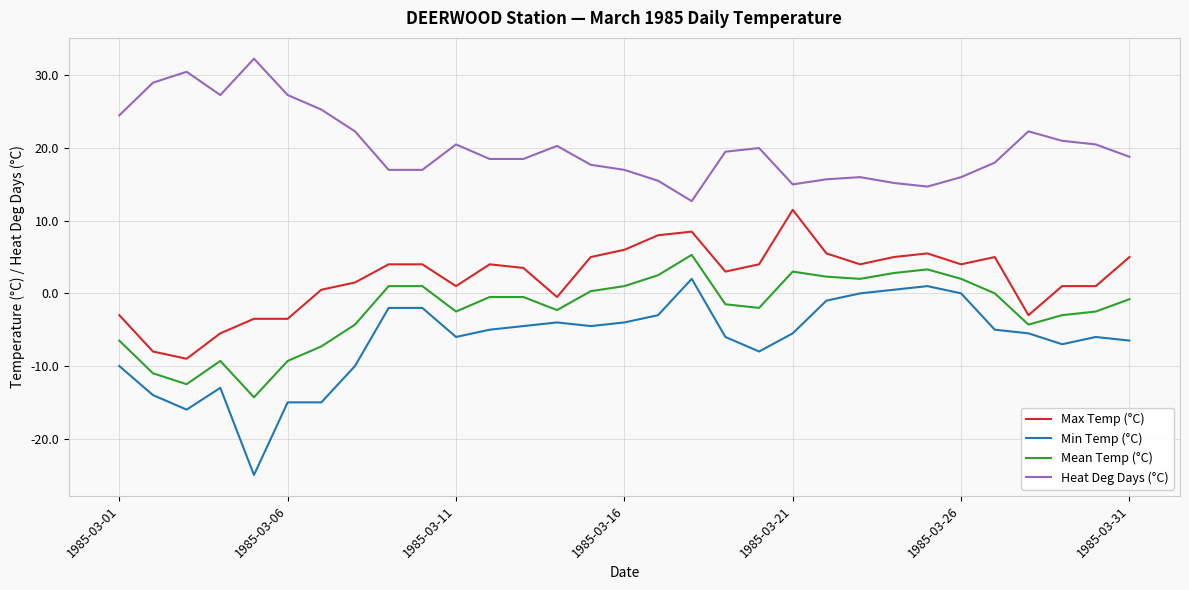

Which series has the largest total across all categories?

Heat Deg Days (°C)